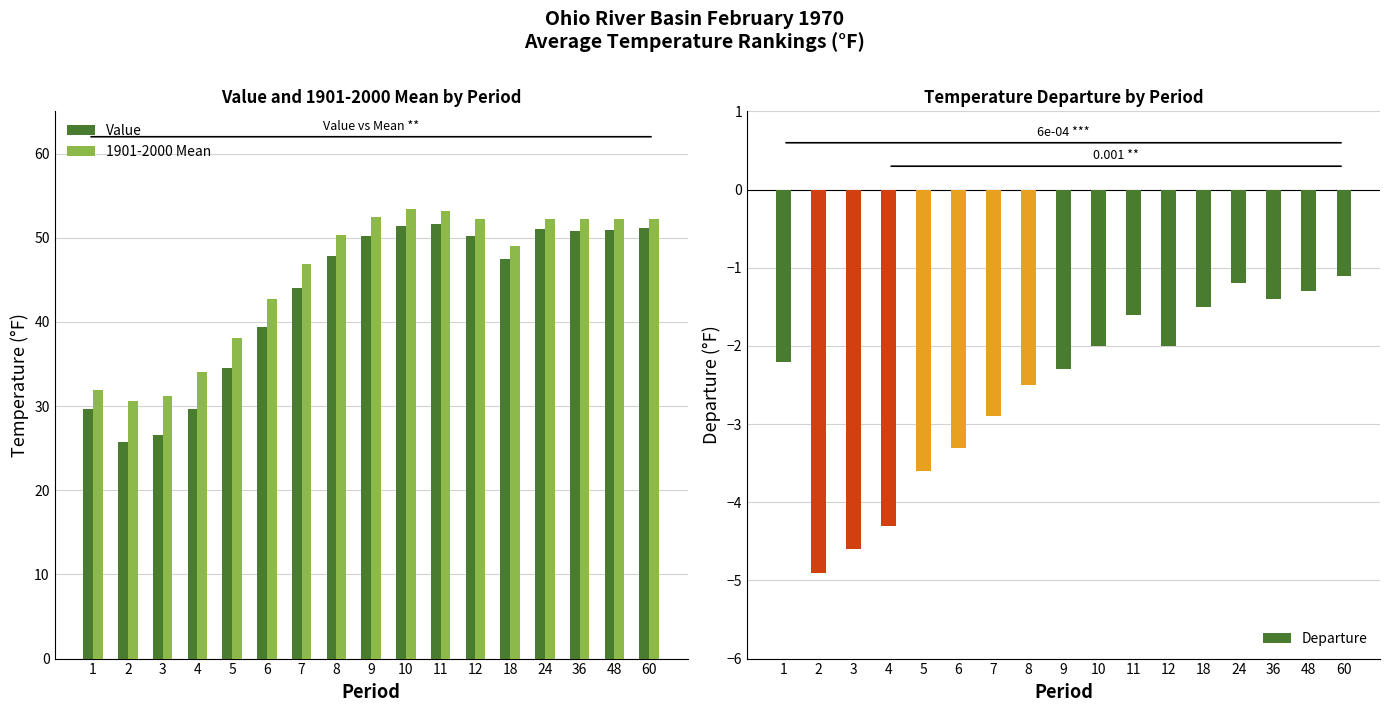

Read the Value value at 60.

51.1